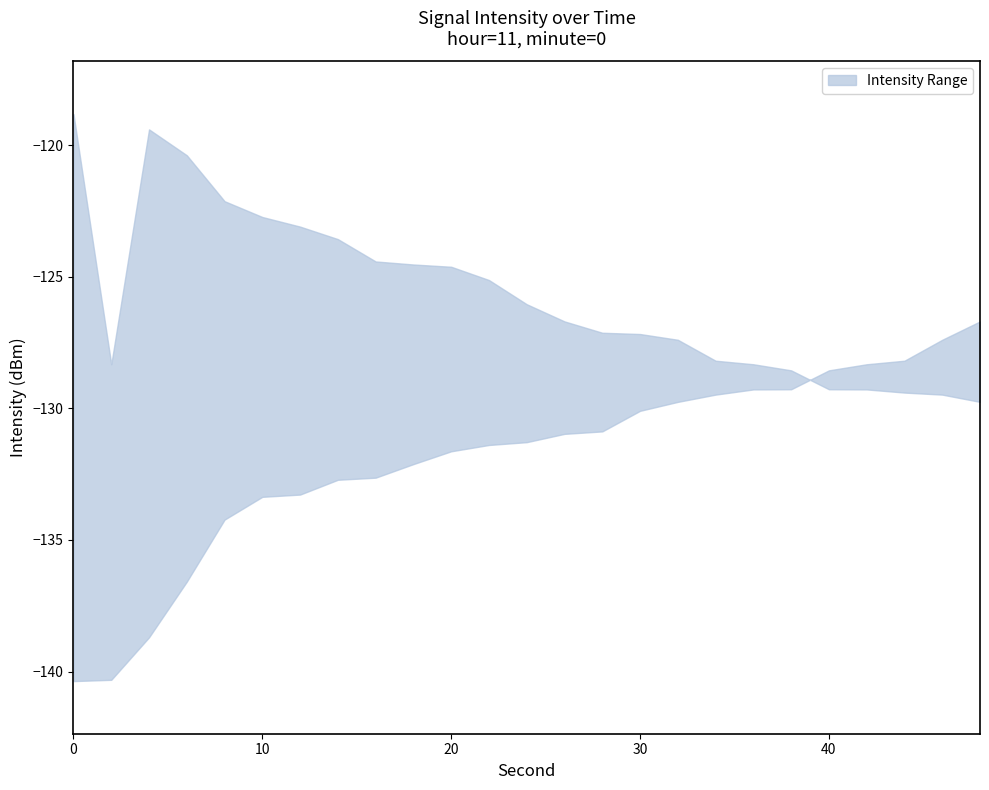

Reading left to right, what are all the values shown in this chart?

intensity_upper: -118.8	-128.3	-119.4	-120.4	-122.1	-122.7	-123.1	-123.6	-124.4	-124.5	-124.6	-125.1	-126.0	-126.7	-127.1	-127.2	-127.4	-128.2	-128.3	-128.6	-129.3	-129.3	-129.4	-129.5	-129.8
intensity_lower: -140.4	-140.3	-138.7	-136.6	-134.2	-133.4	-133.3	-132.7	-132.6	-132.1	-131.6	-131.4	-131.3	-131.0	-130.9	-130.1	-129.8	-129.5	-129.3	-129.3	-128.6	-128.3	-128.2	-127.4	-126.7